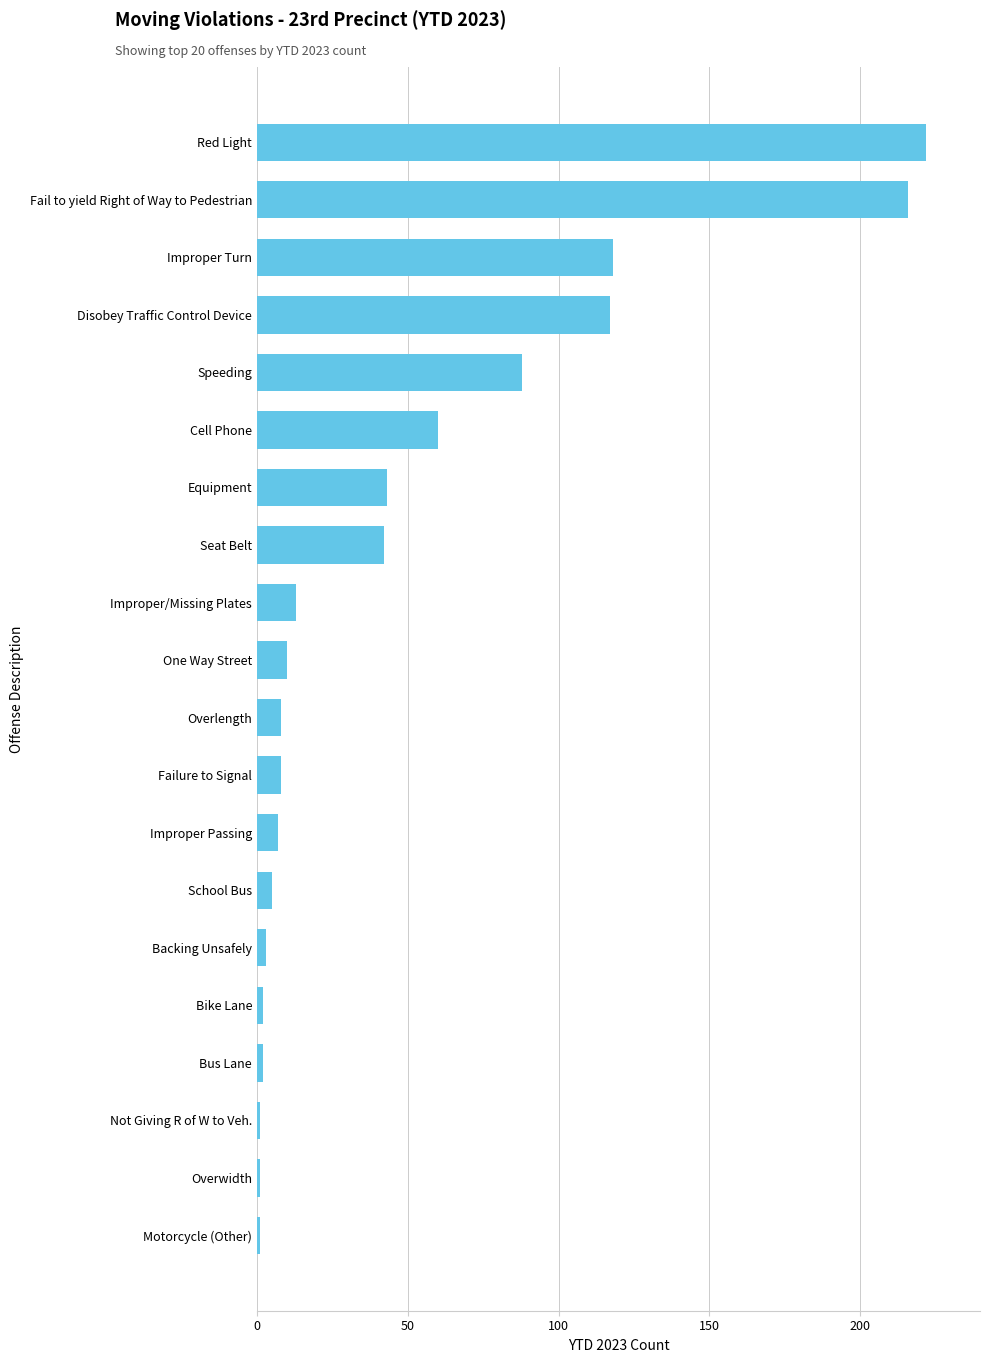

Reading top to bottom, extract all data points from this chart.

Red Light=222	Fail to yield Right of Way to Pedestrian=216	Improper Turn=118	Disobey Traffic Control Device=117	Speeding=88	Cell Phone=60	Equipment=43	Seat Belt=42	Improper/Missing Plates=13	One Way Street=10	Overlength=8	Failure to Signal=8	Improper Passing=7	School Bus=5	Backing Unsafely=3	Bike Lane=2	Bus Lane=2	Not Giving R of W to Veh.=1	Overwidth=1	Motorcycle (Other)=1